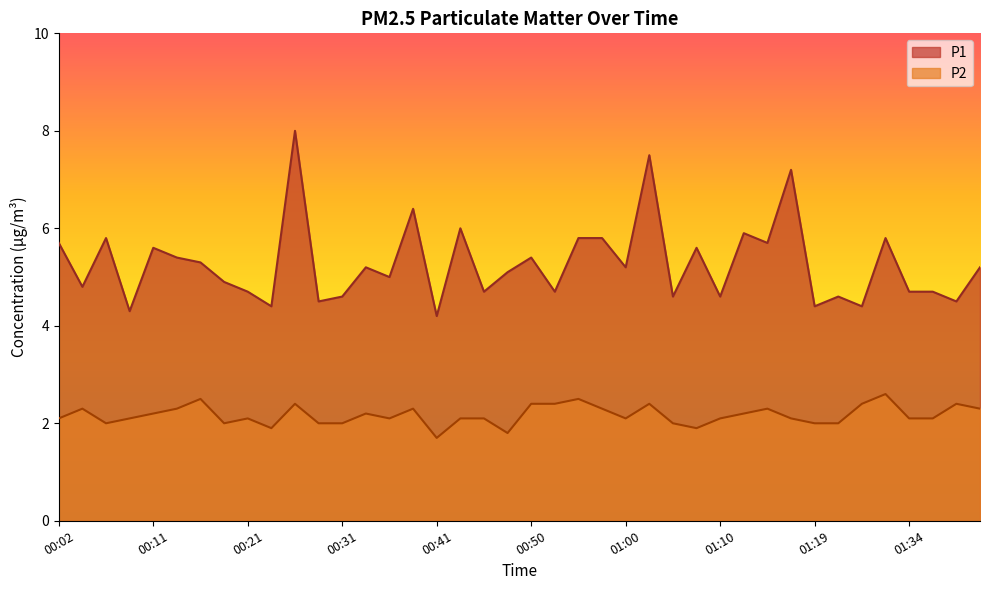

Which series has the largest total across all categories?

P1